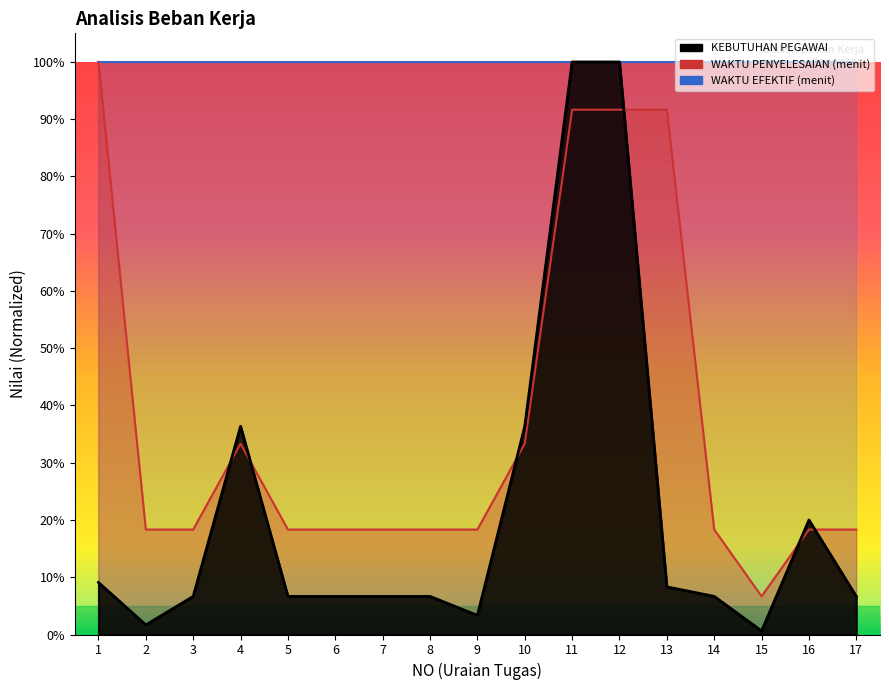

True or false: WAKTU PENYELESAIAN (menit) has more than 1 interior local peaks.

False